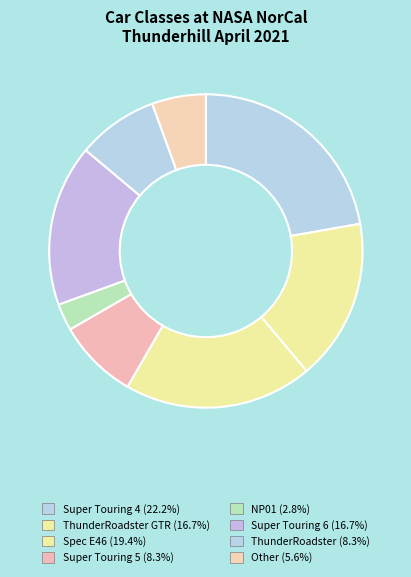

How many segments does this pie chart have?

8